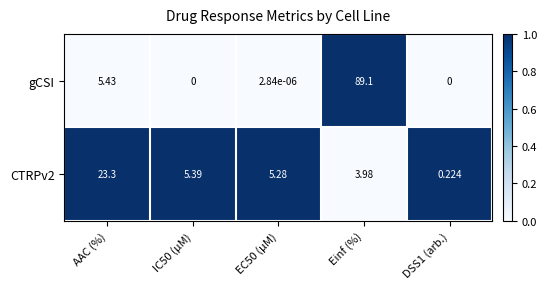

How many values in the gCSI series exceed 0?

3